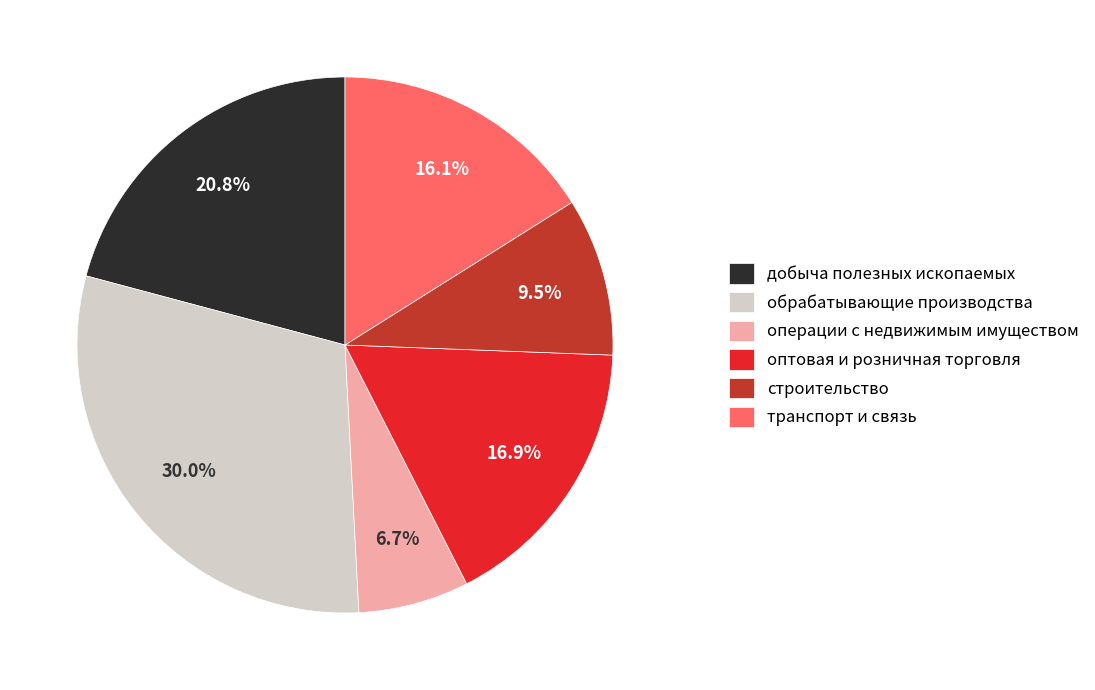

Which category has the biggest portion of the pie?

обрабатывающие производства